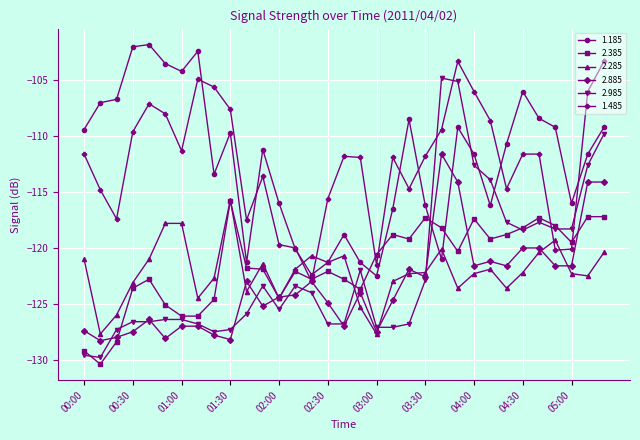

Count the number of categories in the chart.

33